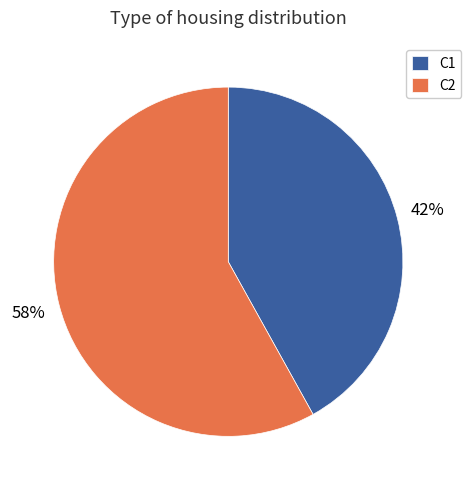

To the nearest percent, what is the difference between the C2 and C1 slice percentages?

16%